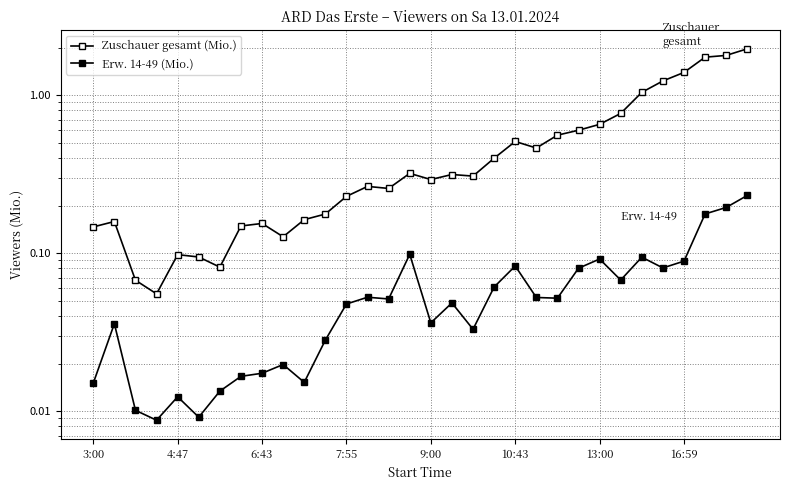

The value of Erw. 14-49 (Mio.) at 21 is 0.0. True or false?

False